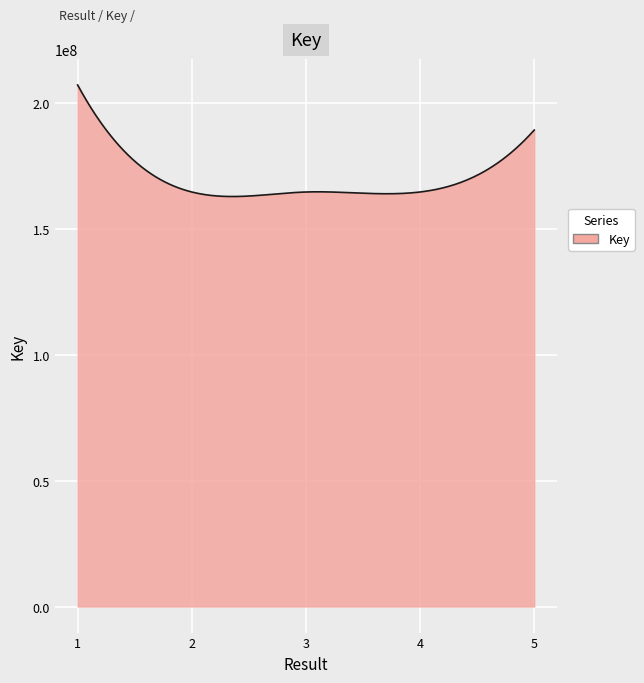

What is the smallest value displayed?

162868548.3